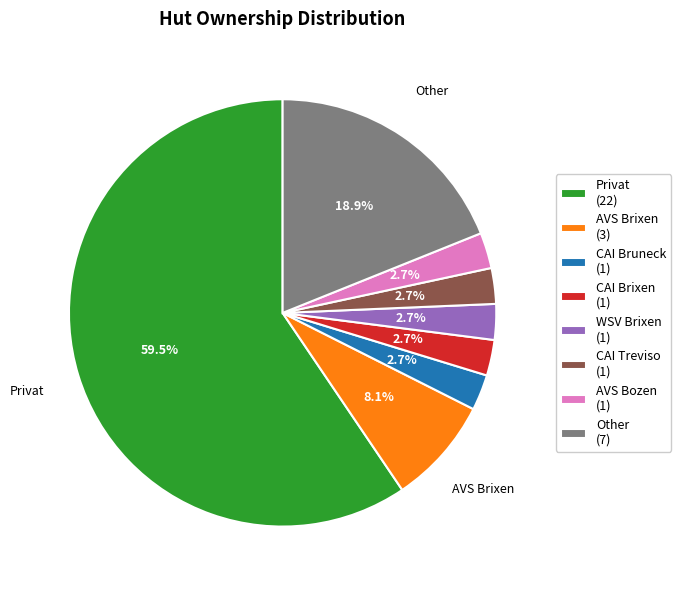

Is there any slice that represents more than half of the pie?

Yes